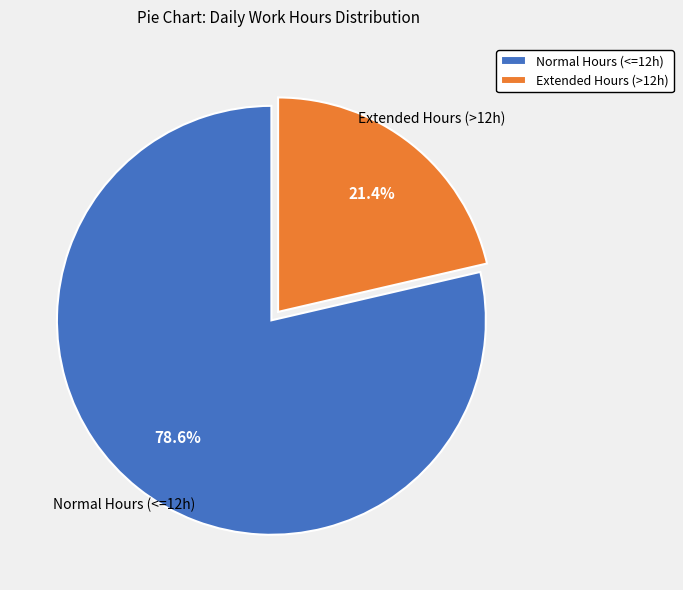

How much of the chart is everything except Extended Hours (>12h)?

78.6%